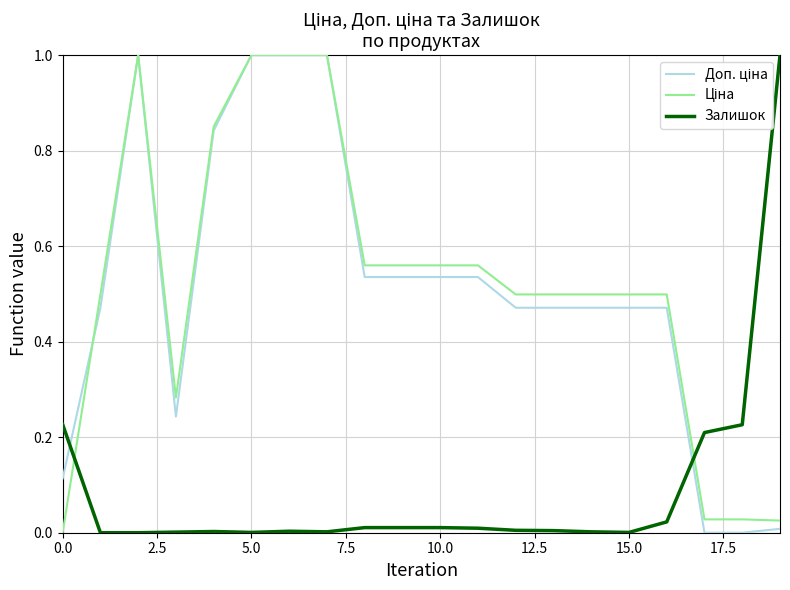

Count the number of data series in this chart.

3